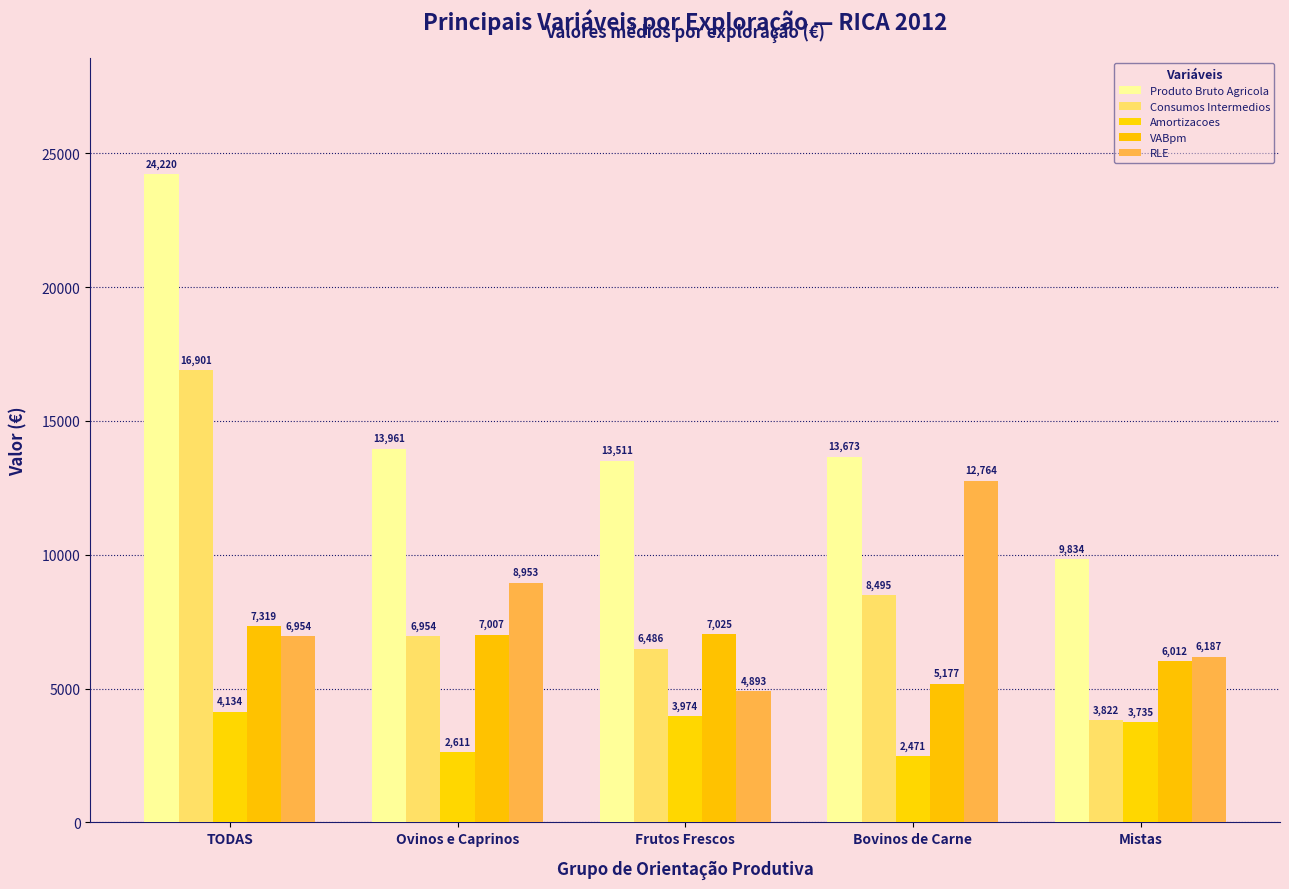

Reading right to left, extract all data points from this chart.

Produto Bruto Agricola: Mistas=9834.1	Bovinos de Carne=13672.5	Frutos Frescos=13511.2	Ovinos e Caprinos=13960.9	TODAS=24219.8
Consumos Intermedios: Mistas=3822.4	Bovinos de Carne=8495.4	Frutos Frescos=6485.9	Ovinos e Caprinos=6953.8	TODAS=16900.7
Amortizacoes: Mistas=3735.0	Bovinos de Carne=2471.5	Frutos Frescos=3974.5	Ovinos e Caprinos=2610.8	TODAS=4133.7
VABpm: Mistas=6011.7	Bovinos de Carne=5177.1	Frutos Frescos=7025.4	Ovinos e Caprinos=7007.1	TODAS=7319.1
RLE: Mistas=6186.6	Bovinos de Carne=12764.1	Frutos Frescos=4893.3	Ovinos e Caprinos=8952.8	TODAS=6953.6